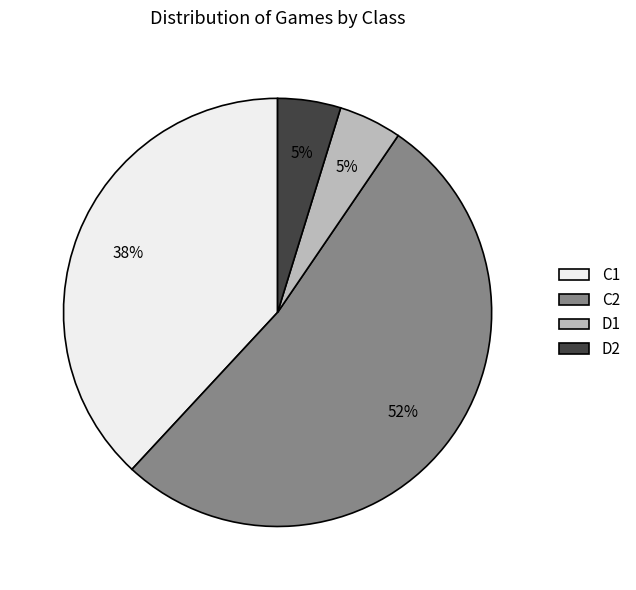

To the nearest percent, what is the average slice percentage?

25%